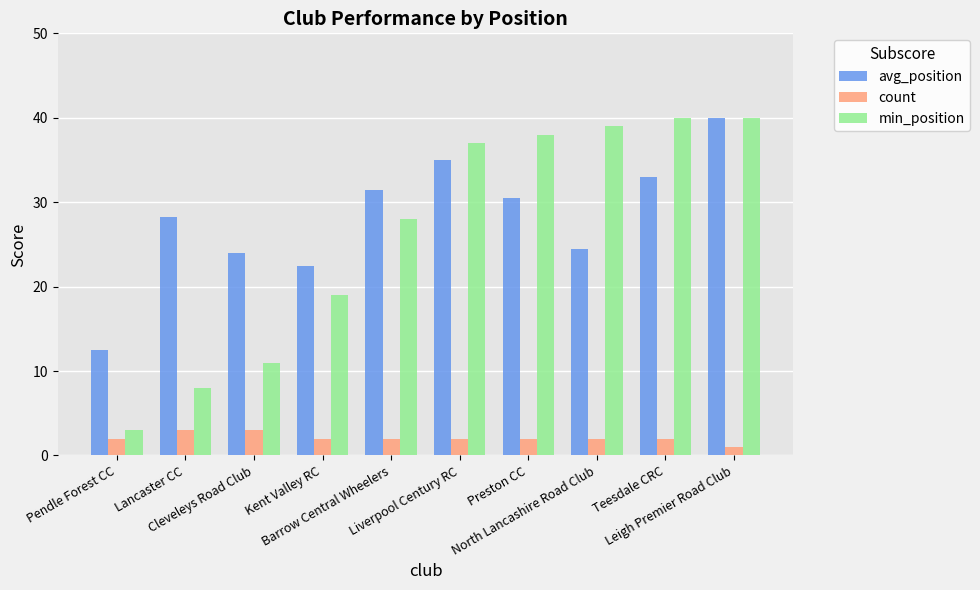

Which series changed the most between Lancaster CC and Teesdale CRC?

min_position